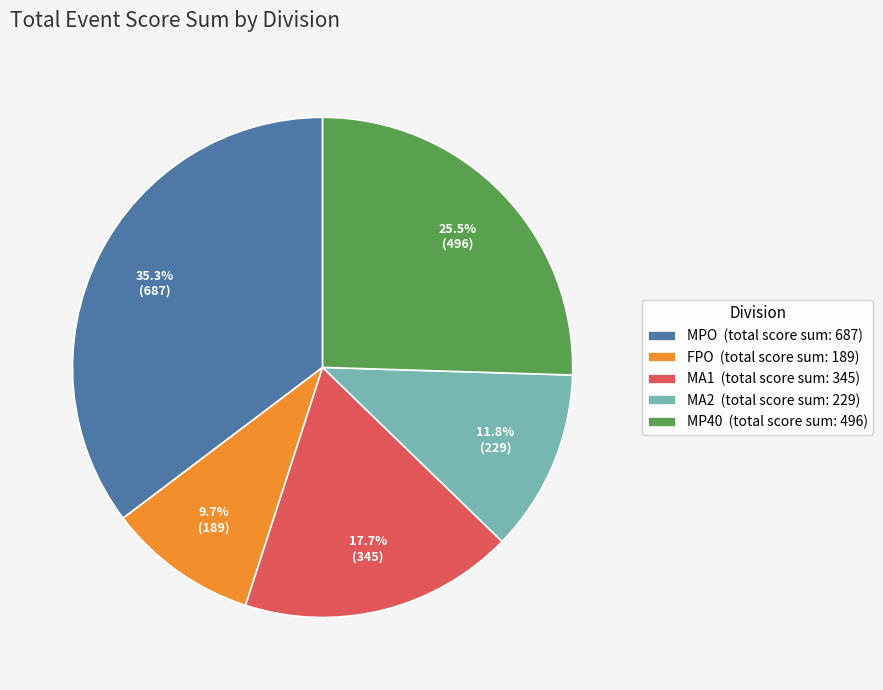

How much of the chart is everything except FPO?

90.3%